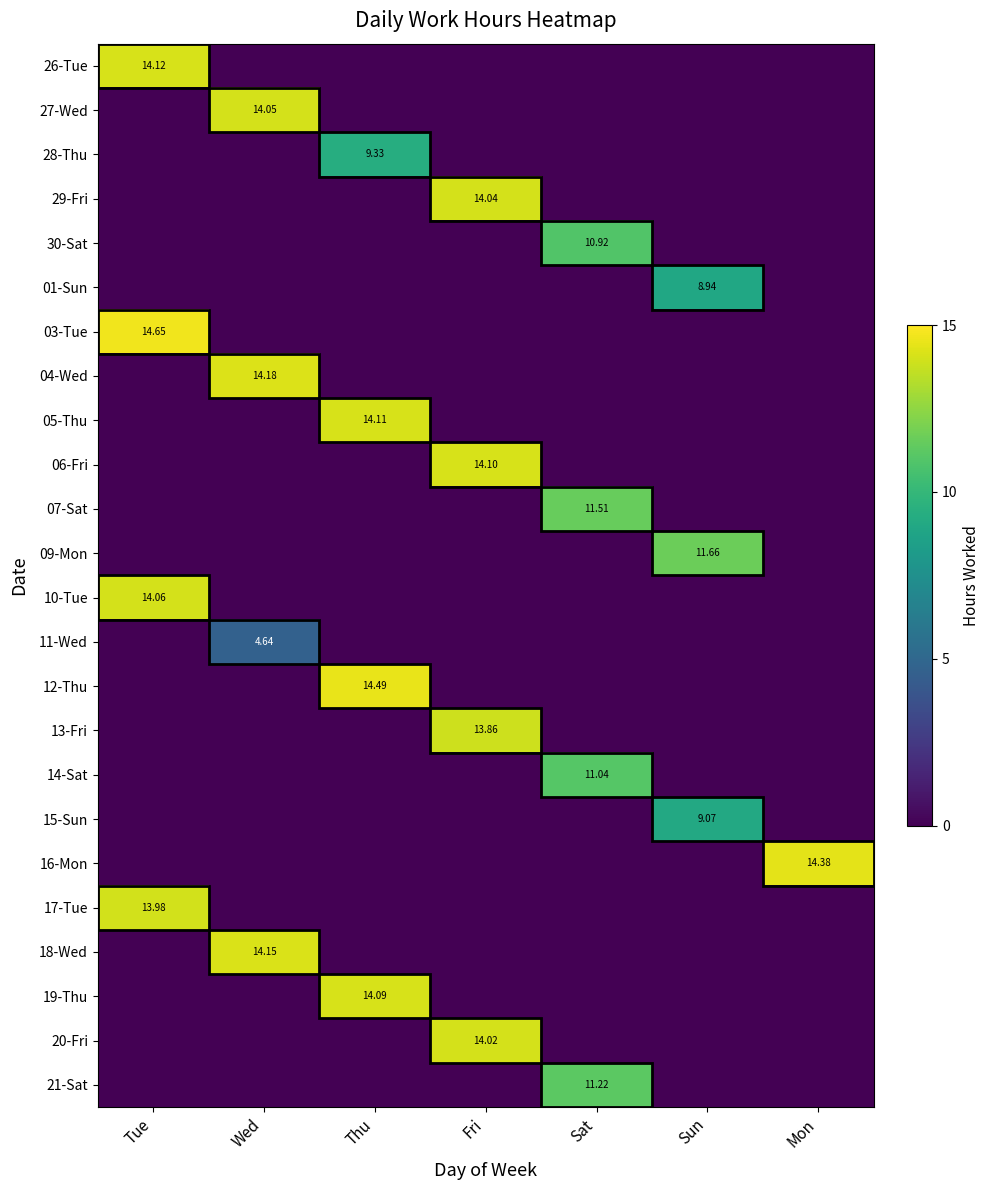

What is the total value across all series at Sat?

44.7